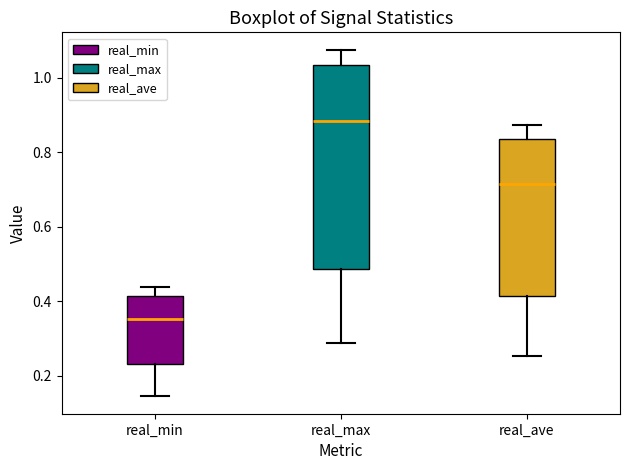

Comparing the boxes themselves (not the whiskers), which one is the tallest?

real_max